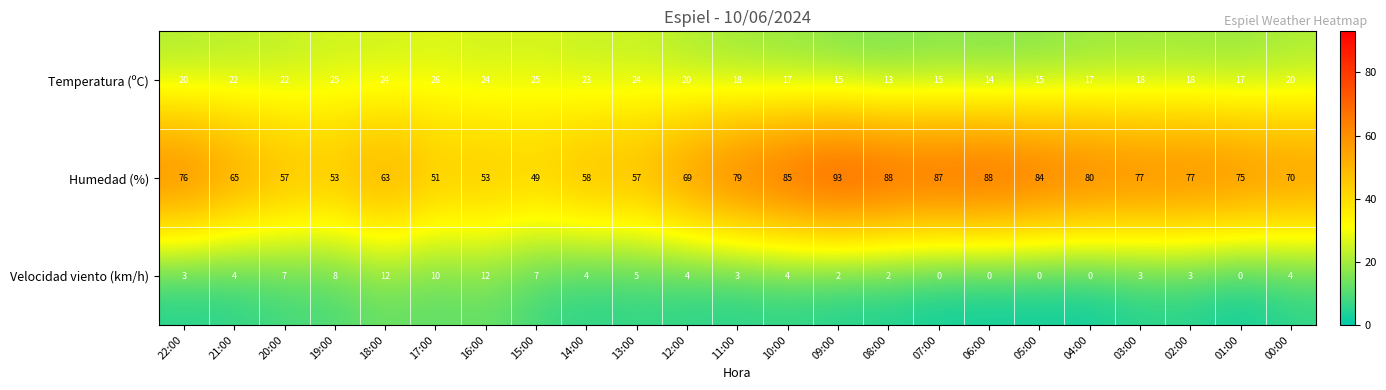

Rank the series by their maximum value, from lowest to highest.

Velocidad viento (km/h), Temperatura (ºC), Humedad (%)